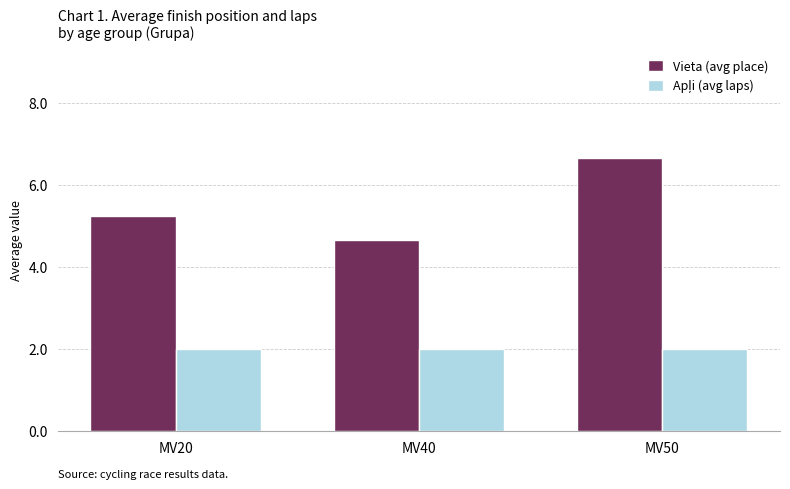

At which label does Vieta (avg place) reach its peak?

MV50